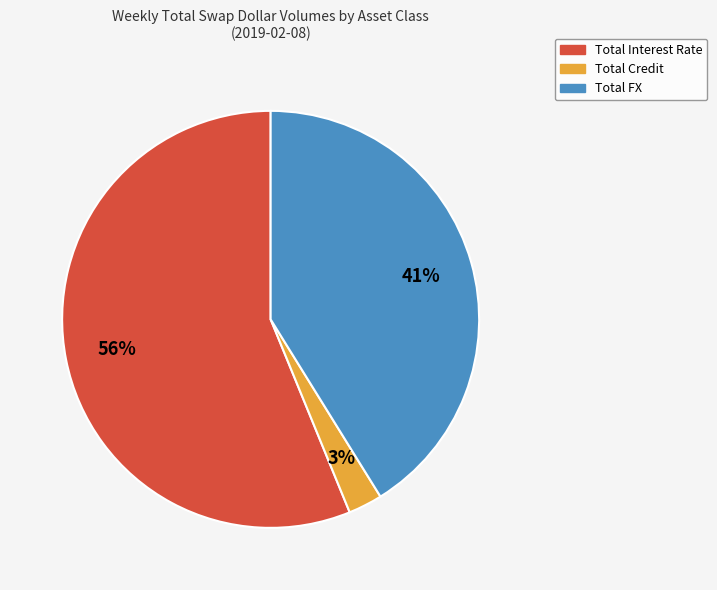

To the nearest percent, what is the average slice percentage?

33%